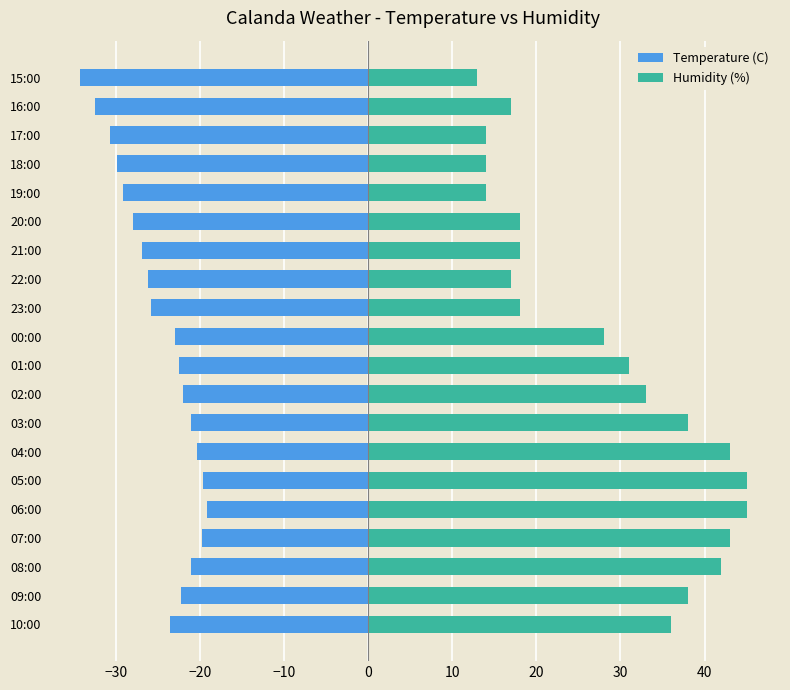

Is the value of Humidity (%) at 02:00 greater than the value of Temperature (C) at 18:00?

Yes